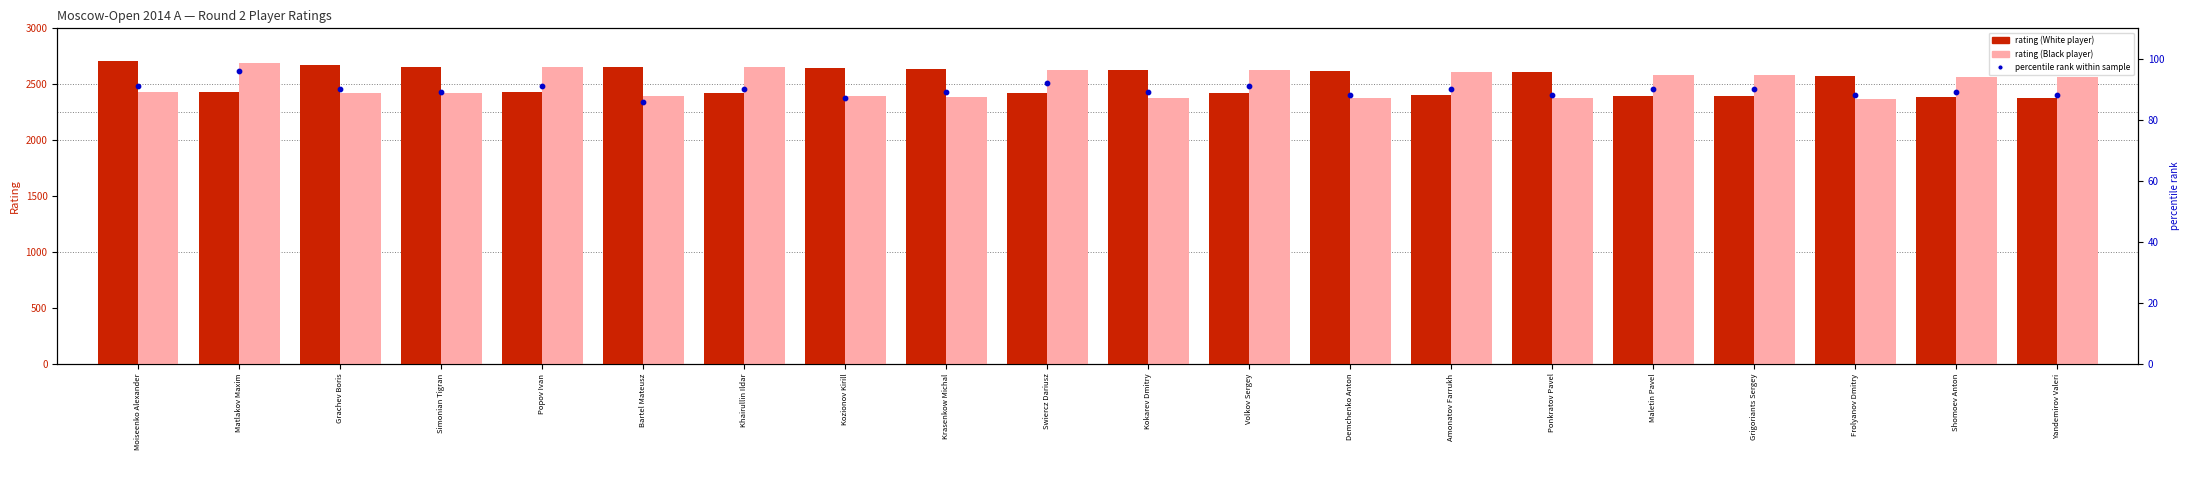

What are all the series names shown in the legend?

rating (White player), rating (Black player), percentile rank within sample